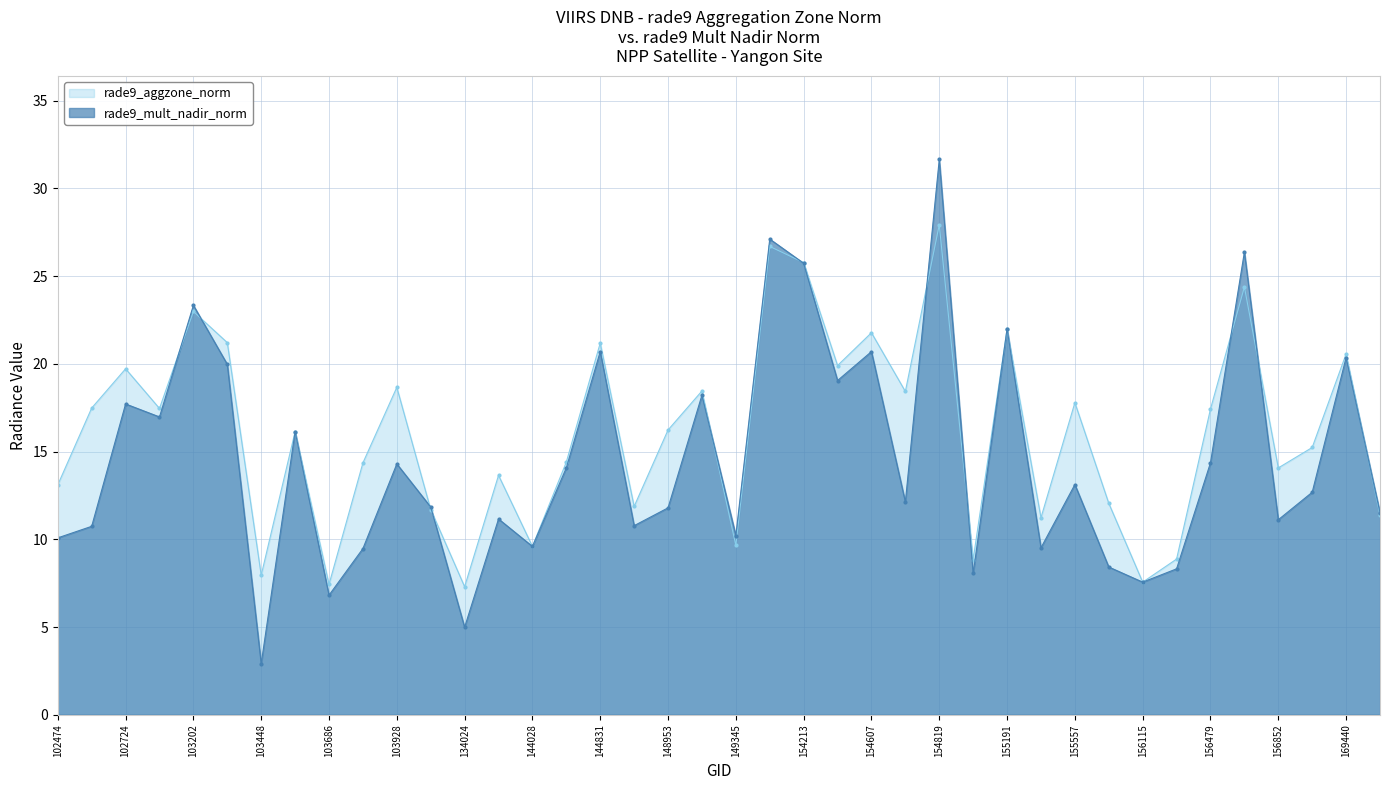

How many times do rade9_mult_nadir_norm and rade9_aggzone_norm cross each other?

13